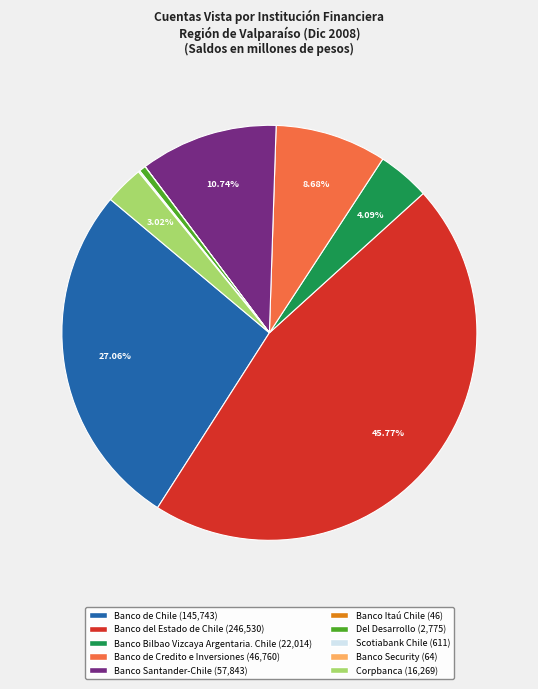

Which has a higher value, Banco Bilbao Vizcaya Argentaria. Chile or Banco de Credito e Inversiones?

Banco de Credito e Inversiones